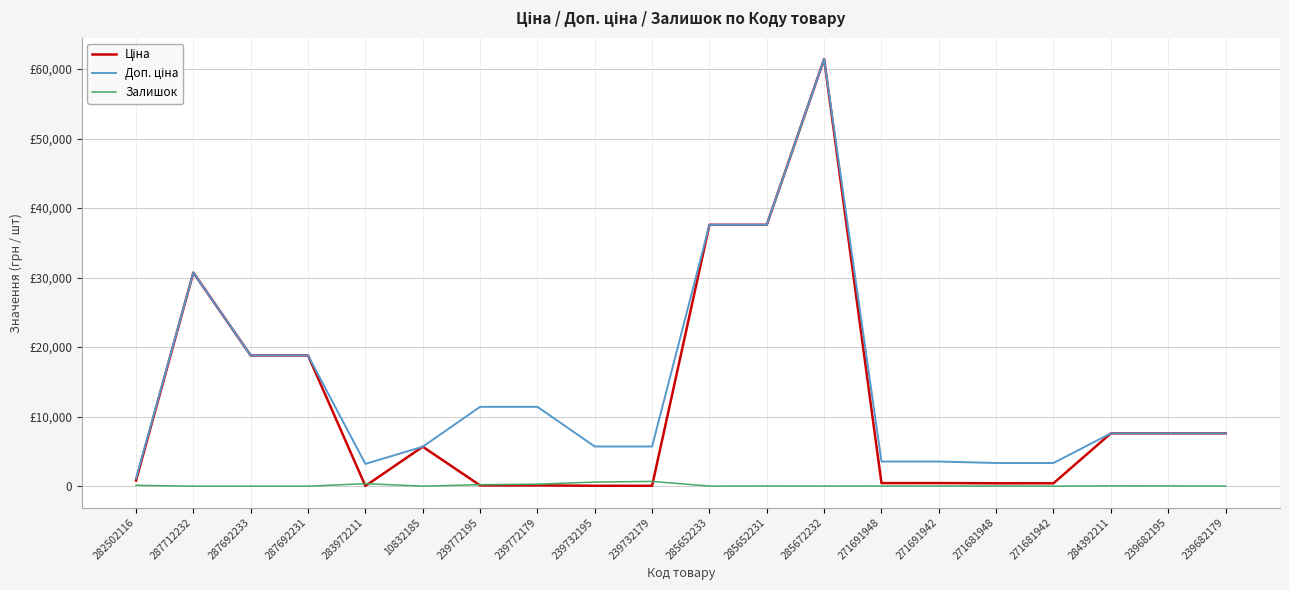

At which category is the sum across all series the highest?

285672232